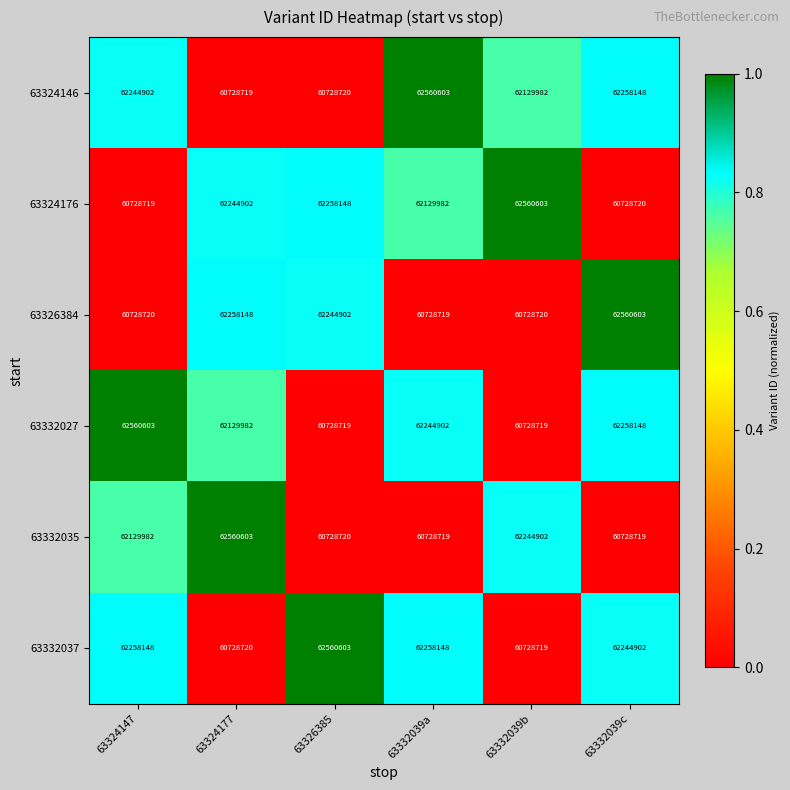

True or false: 63332035 has a value of 37941208 at 63332039c.

False